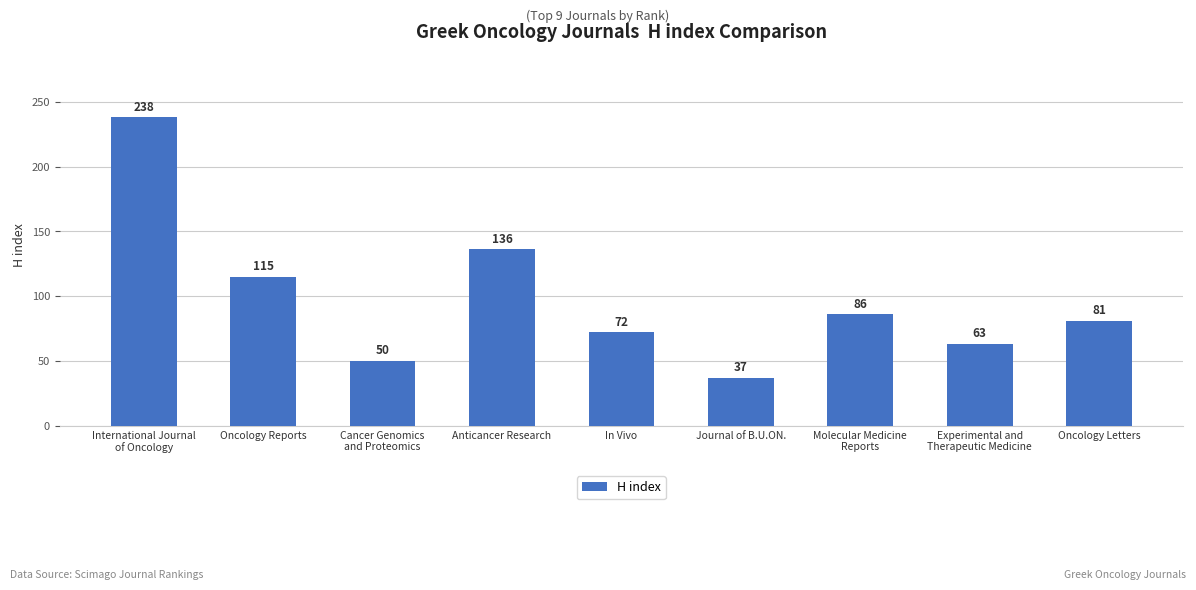

Are the bars grouped side by side (vs. stacked)?

No